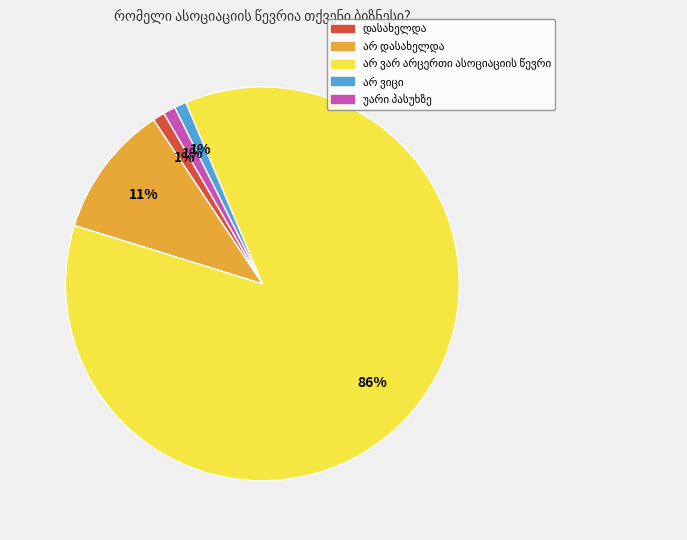

Count the number of slices in the pie.

5